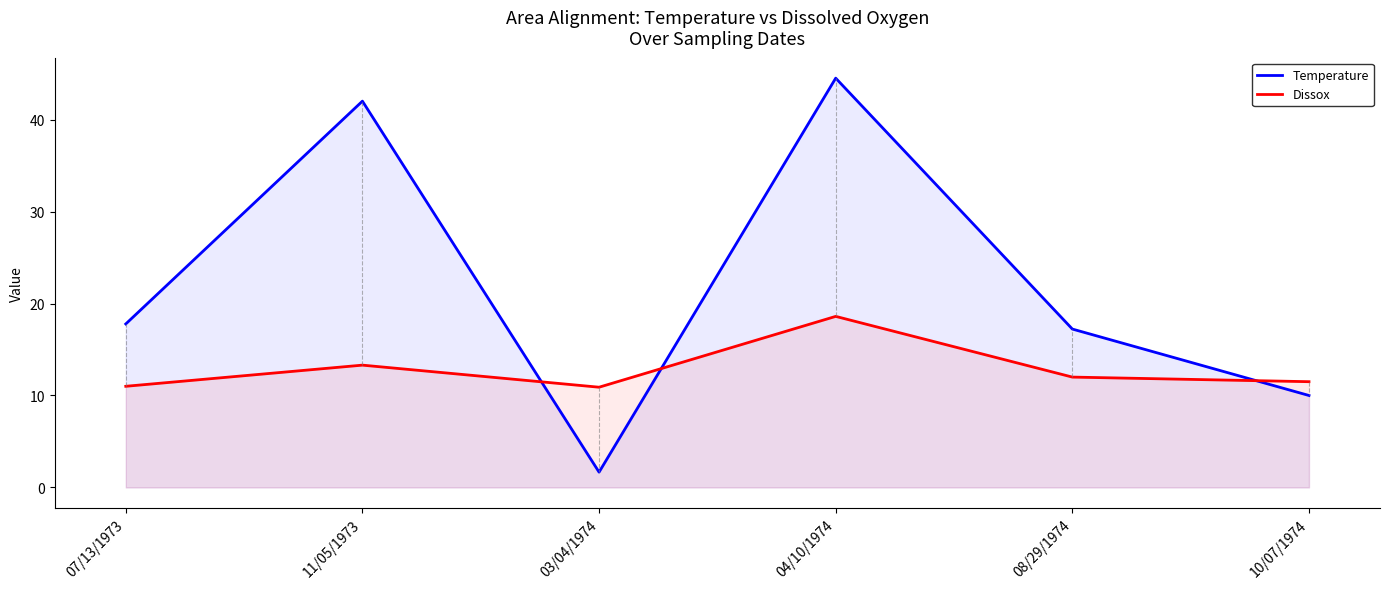

How many data points in Temperature are less than 17?

2